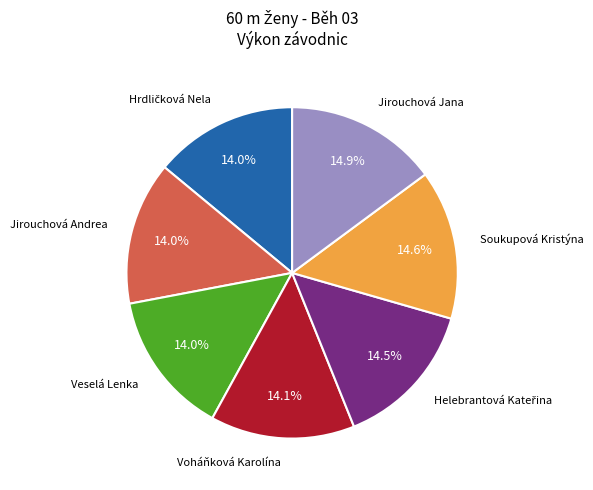

Does any single category account for the majority?

No